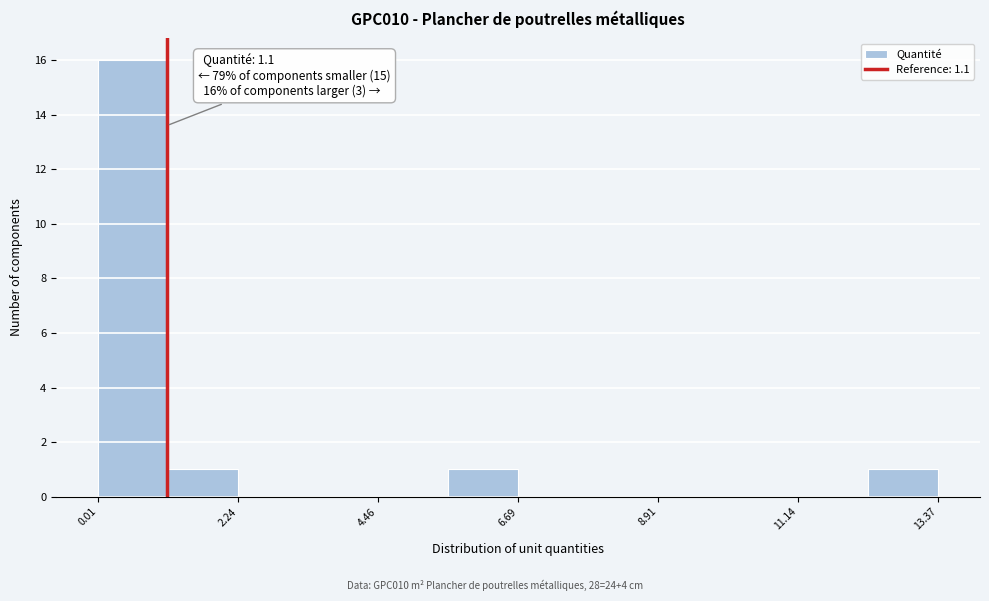

Around what value on the x-axis is the tallest bar? Give the approximate position of its centre, as read against the axis.

0.5